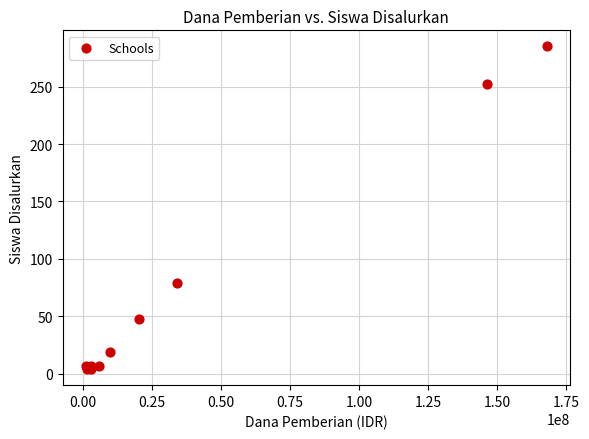

What Y value in the scatter plot is closest to 144?

79